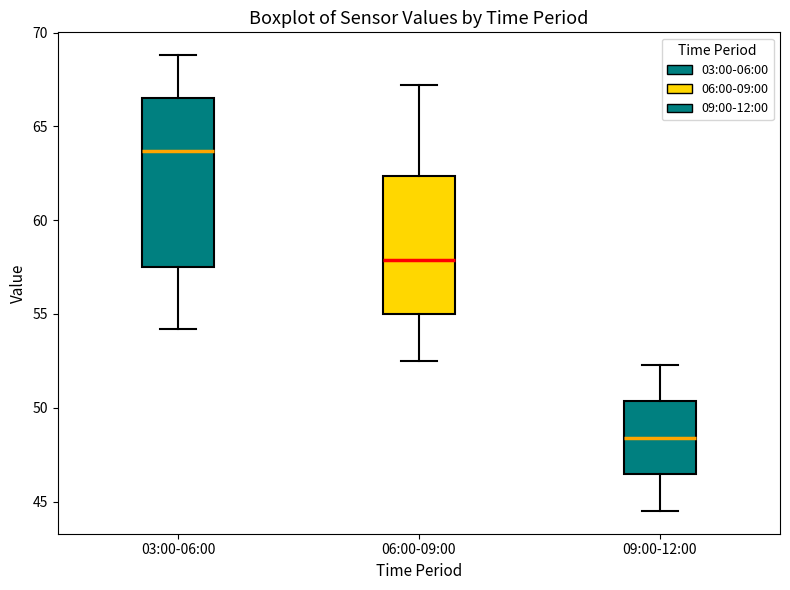

Comparing the boxes themselves (not the whiskers), which one is the tallest?

03:00-06:00